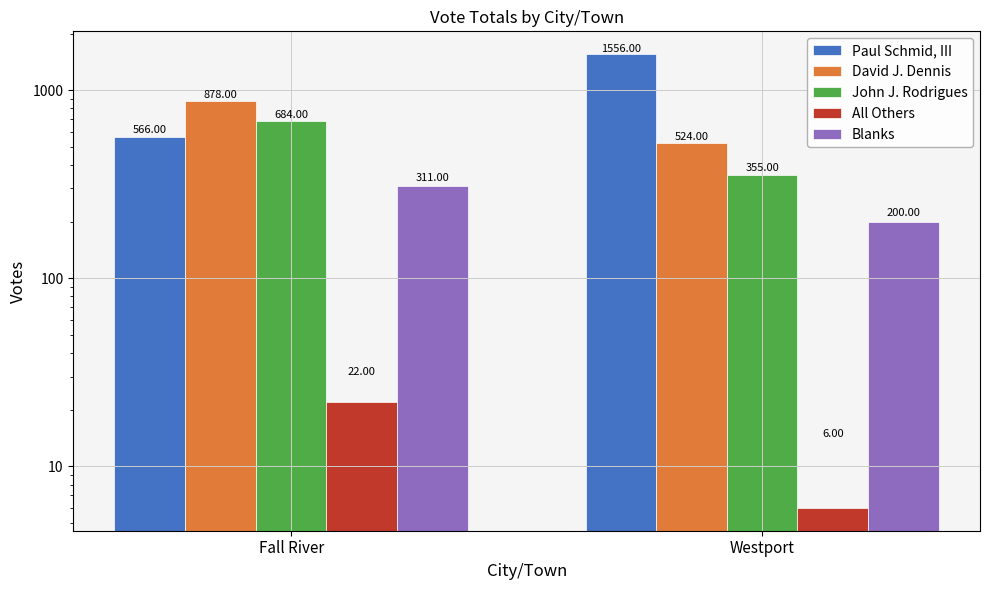

At which category is the sum across all series the highest?

Westport